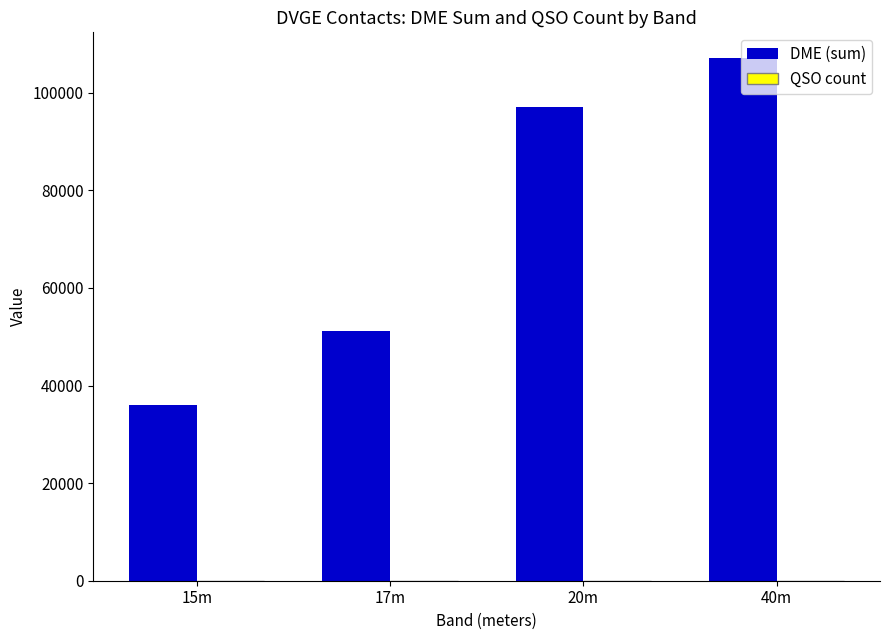

Between 15m and 20m, which series saw the biggest shift?

DME (sum)